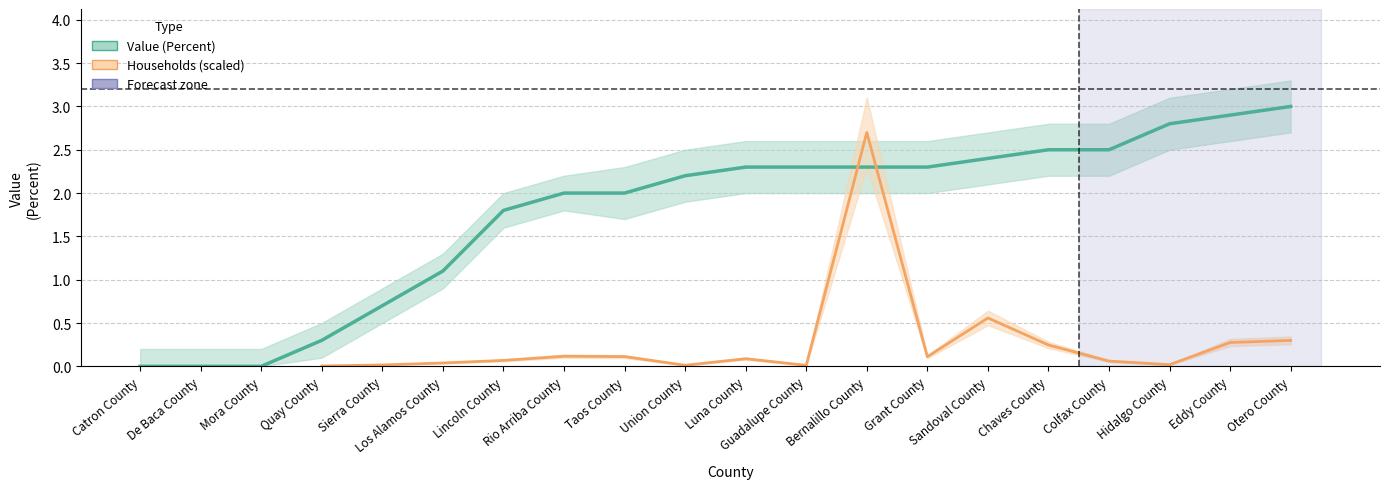

At how many categories does at least one series exceed 1?

15